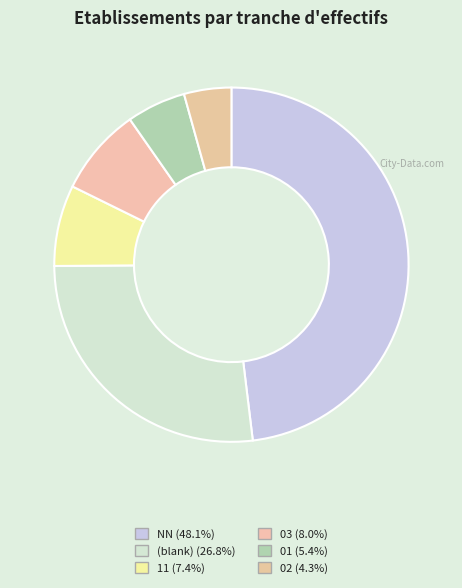

How many slices are in this pie chart?

6